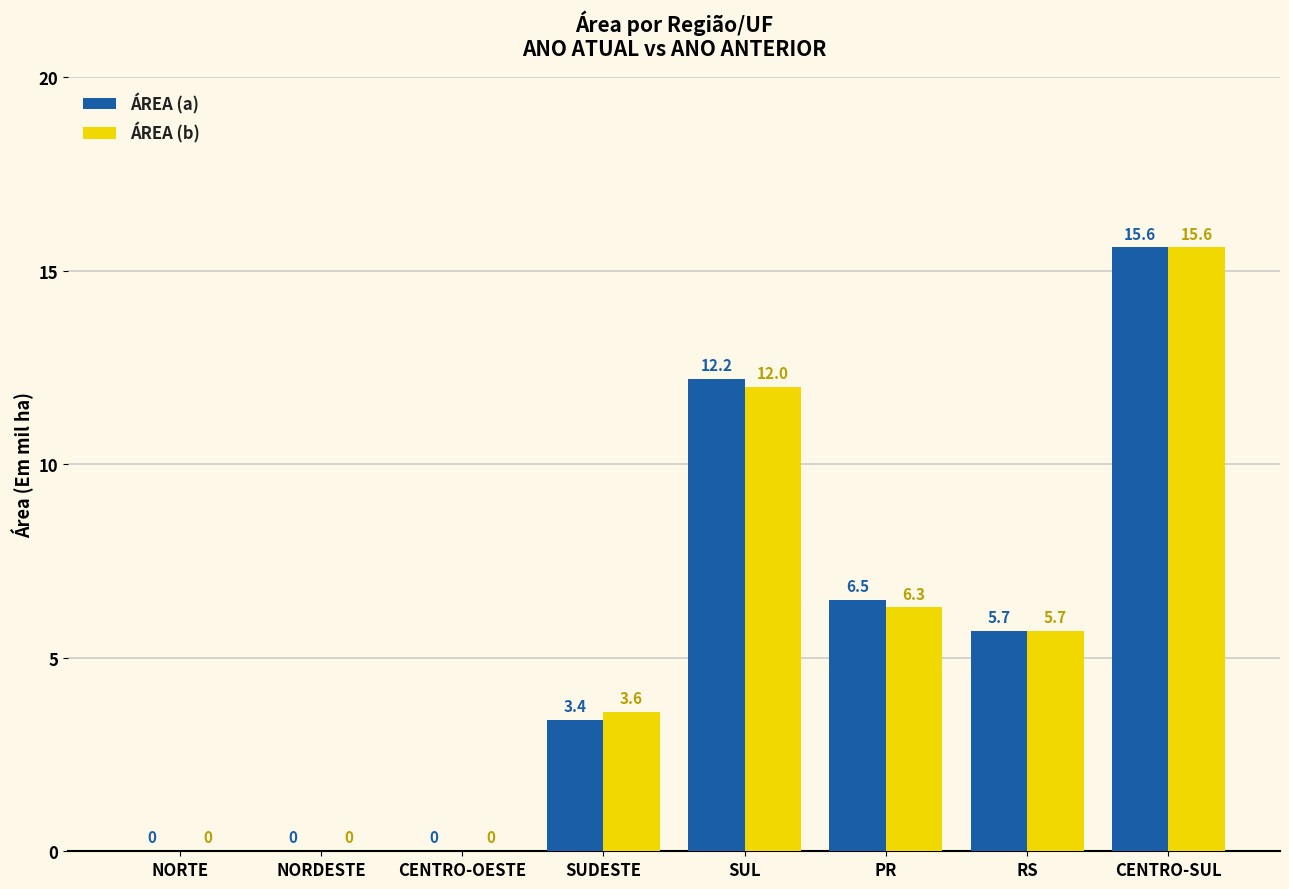

Is the value of ÁREA (a) at NORDESTE greater than the value of ÁREA (b) at CENTRO-SUL?

No